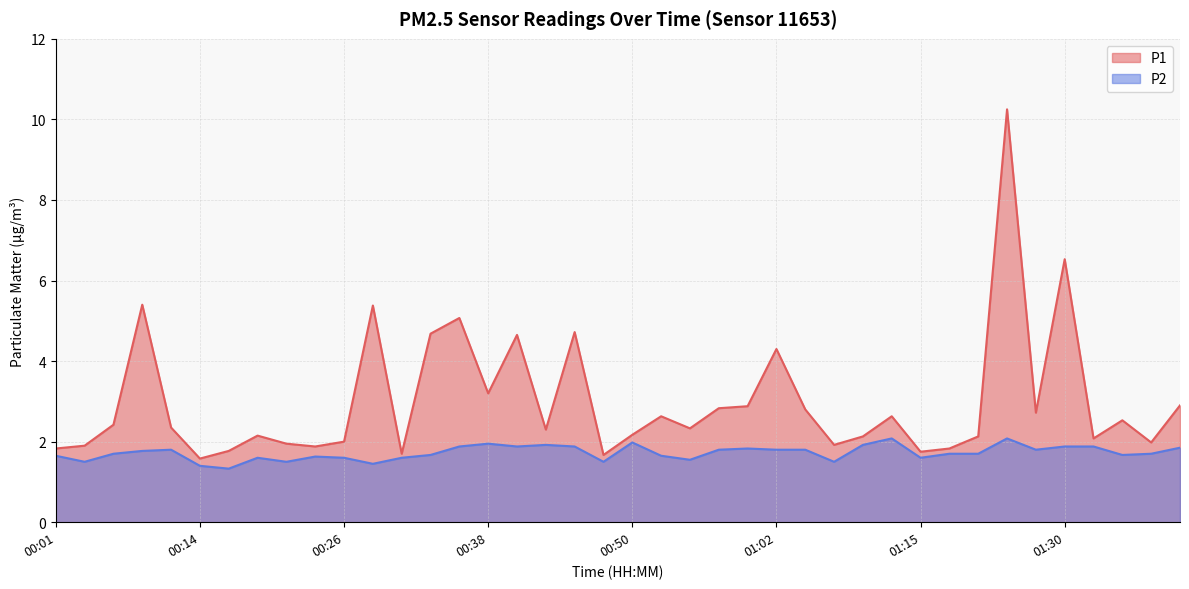

How many data points does each series have?

40